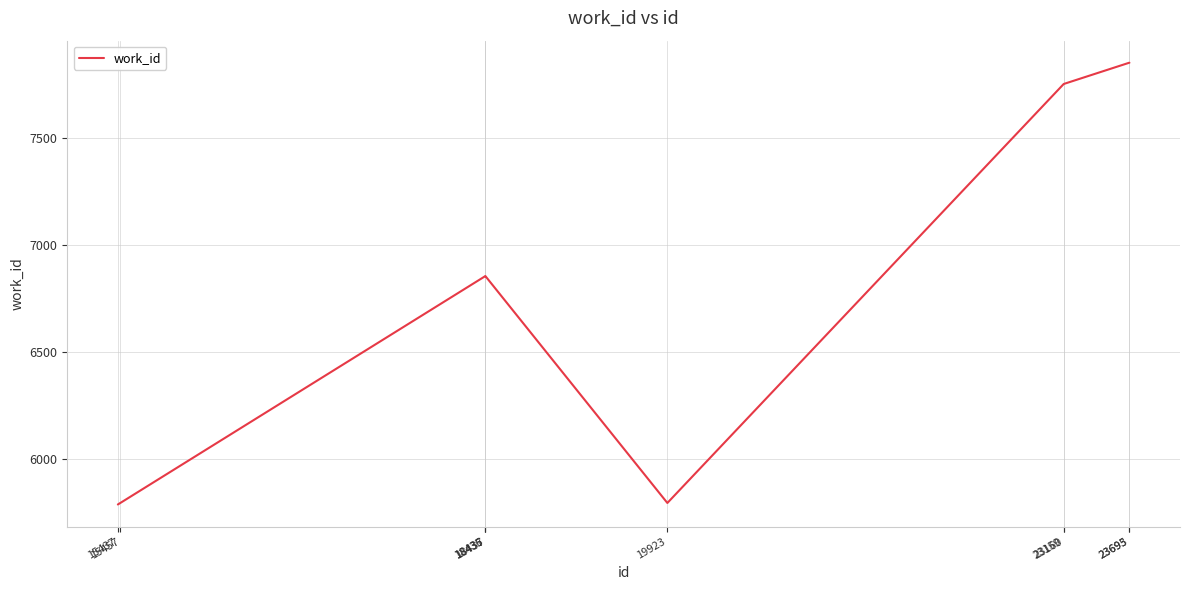

What is the greatest value displayed?

7853